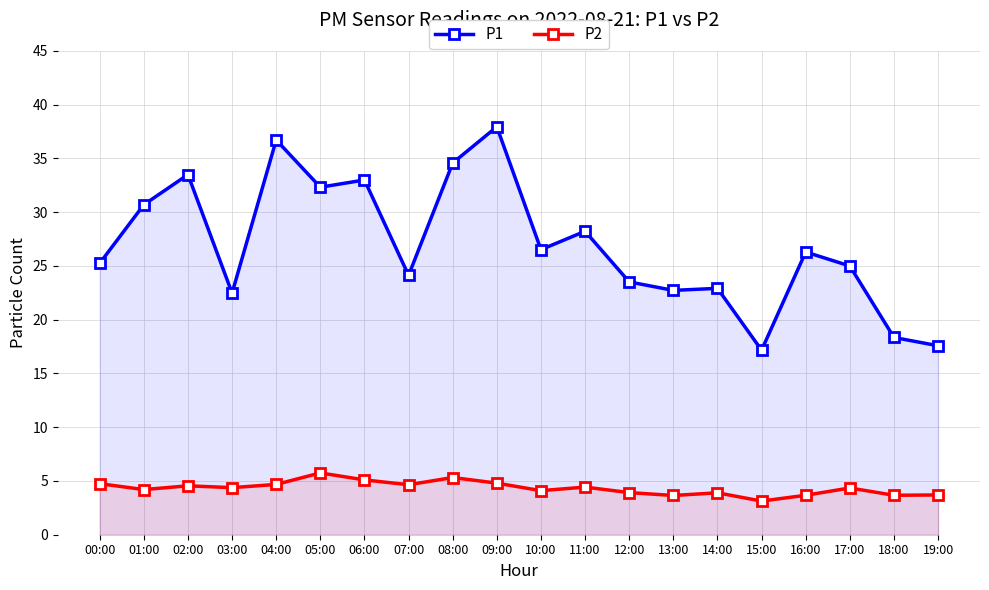

How many values in the P2 series are below 4?

7